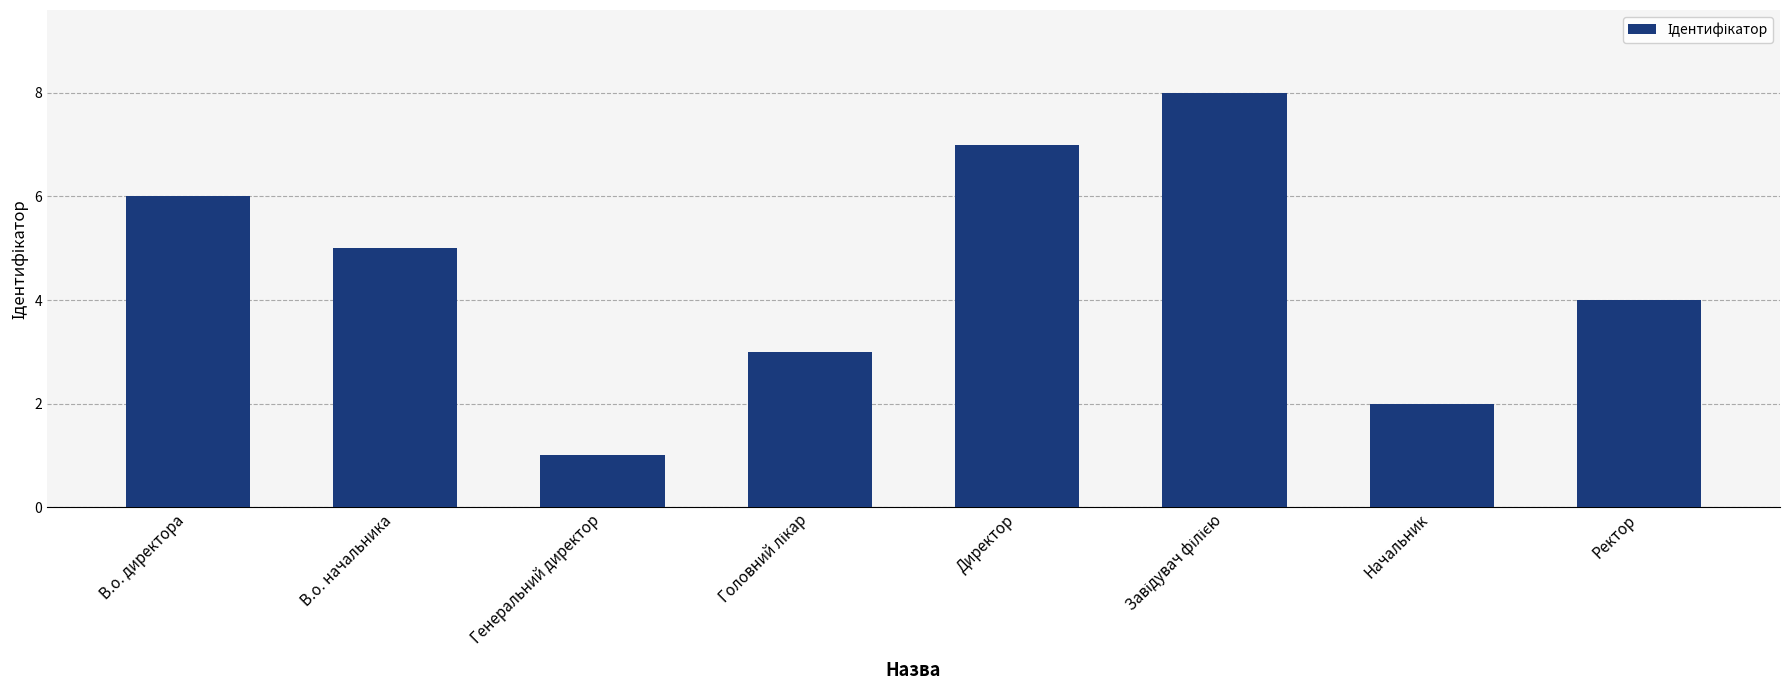

Reading right to left, transcribe all the data shown in this chart.

4	2	8	7	3	1	5	6